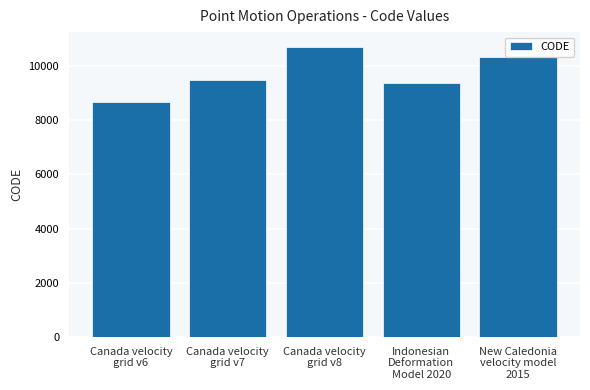

Rank the categories by value from lowest to highest.

Canada velocity
grid v6, Indonesian
Deformation
Model 2020, Canada velocity
grid v7, New Caledonia
velocity model
2015, Canada velocity
grid v8